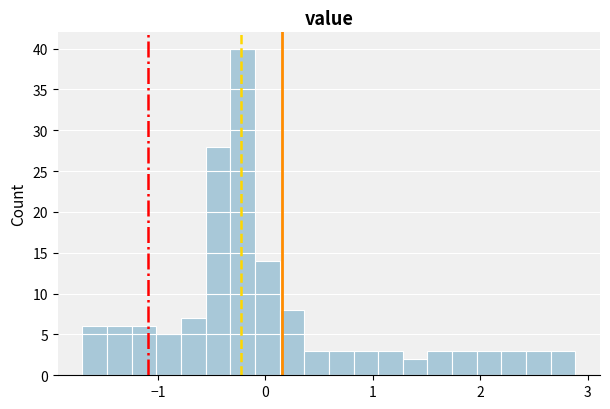

Read against the x-axis, roughly where is the centre of the tallest bar?

-0.2